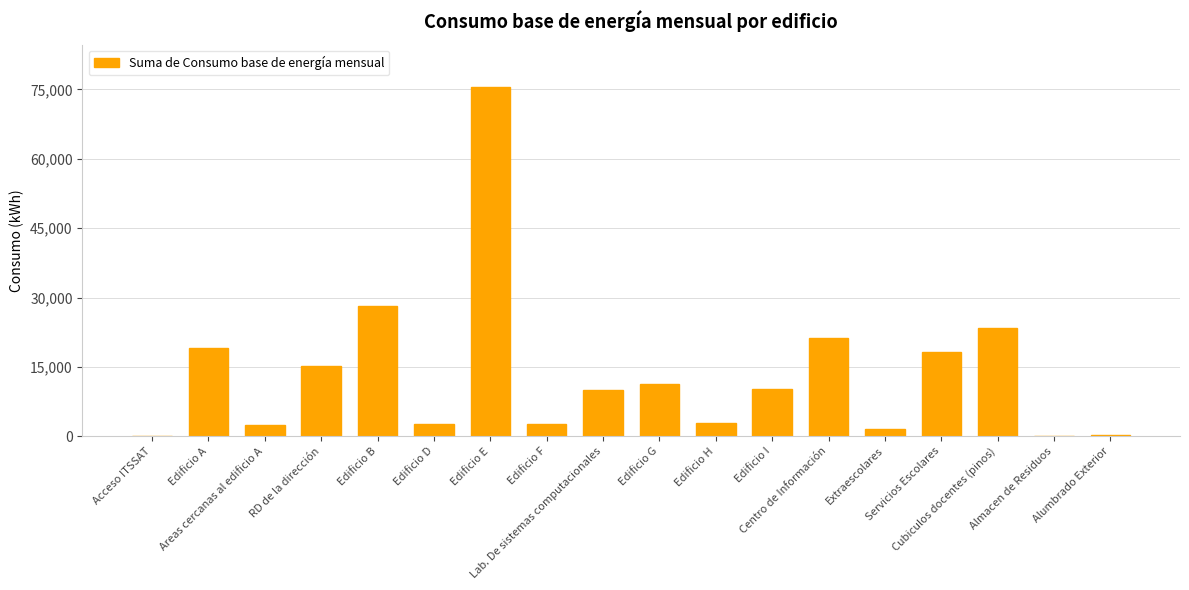

Which has a higher value, Edificio I or Alumbrado Exterior?

Edificio I